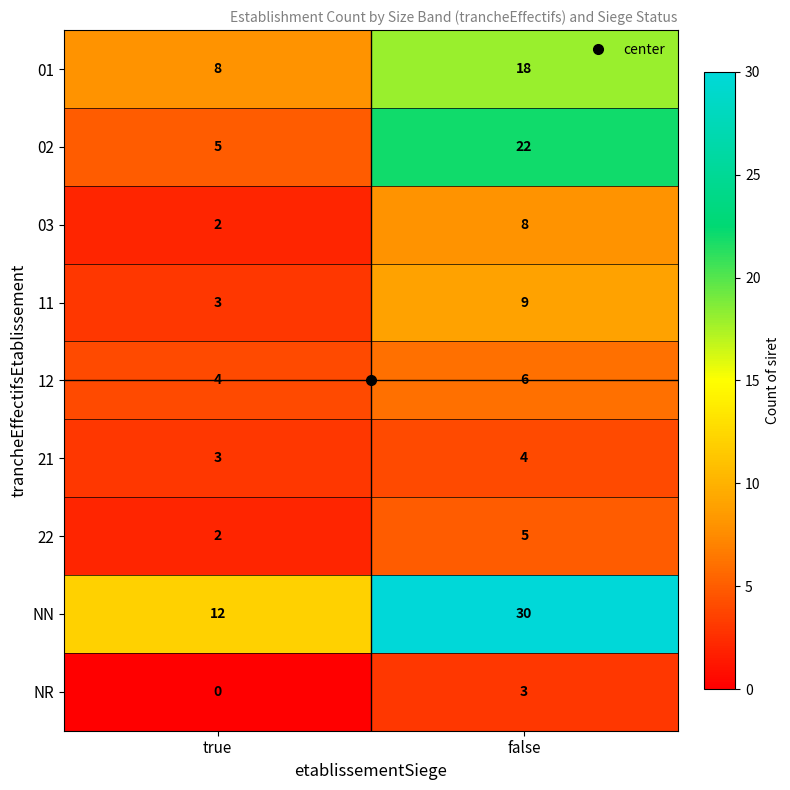

What is the total value across all series at true?

39